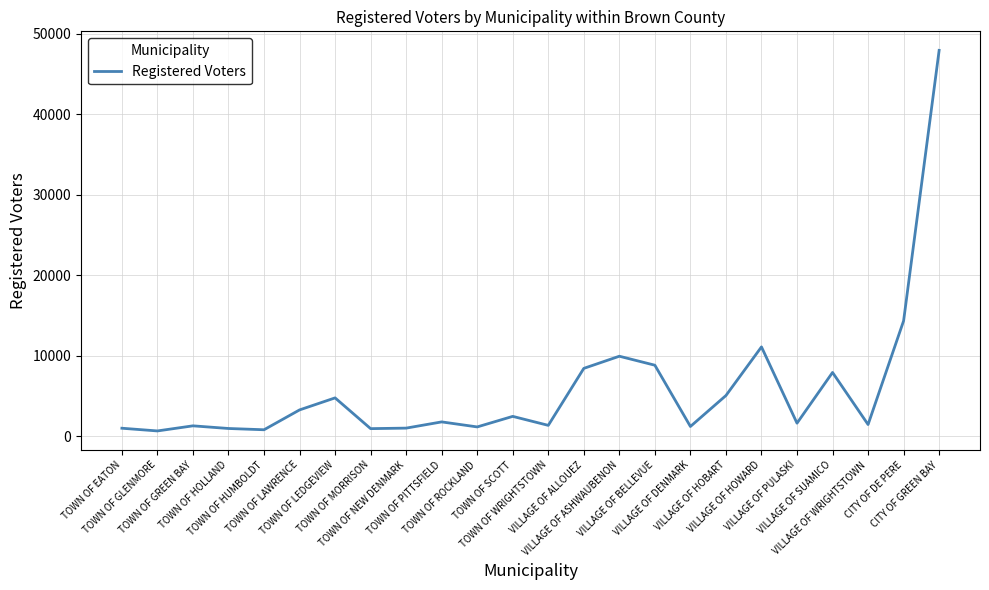

What is the maximum value shown in the chart?

47919